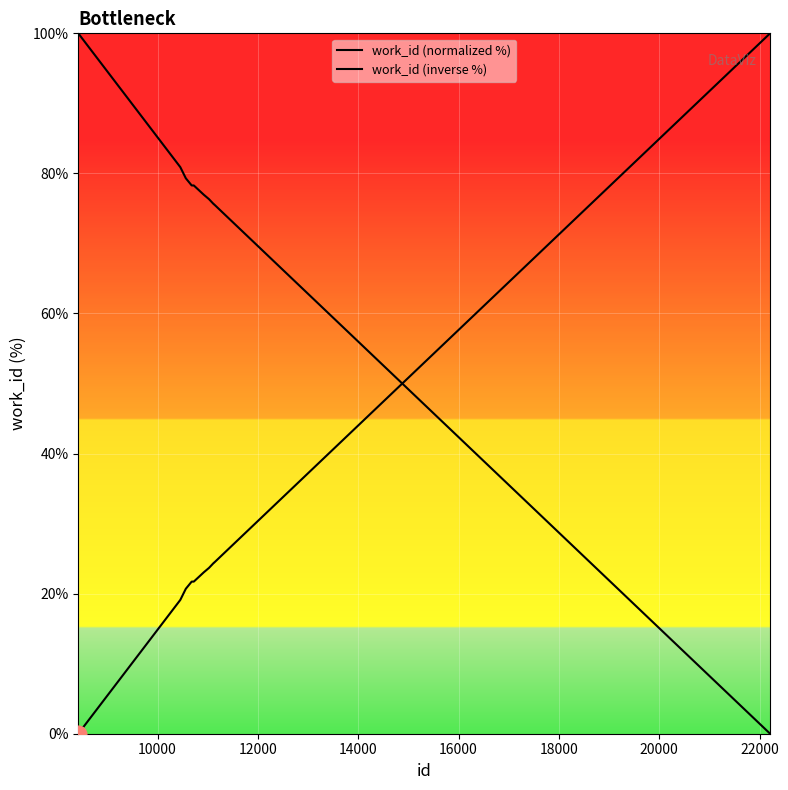

Is this an area chart (filled region under the line)?

Yes